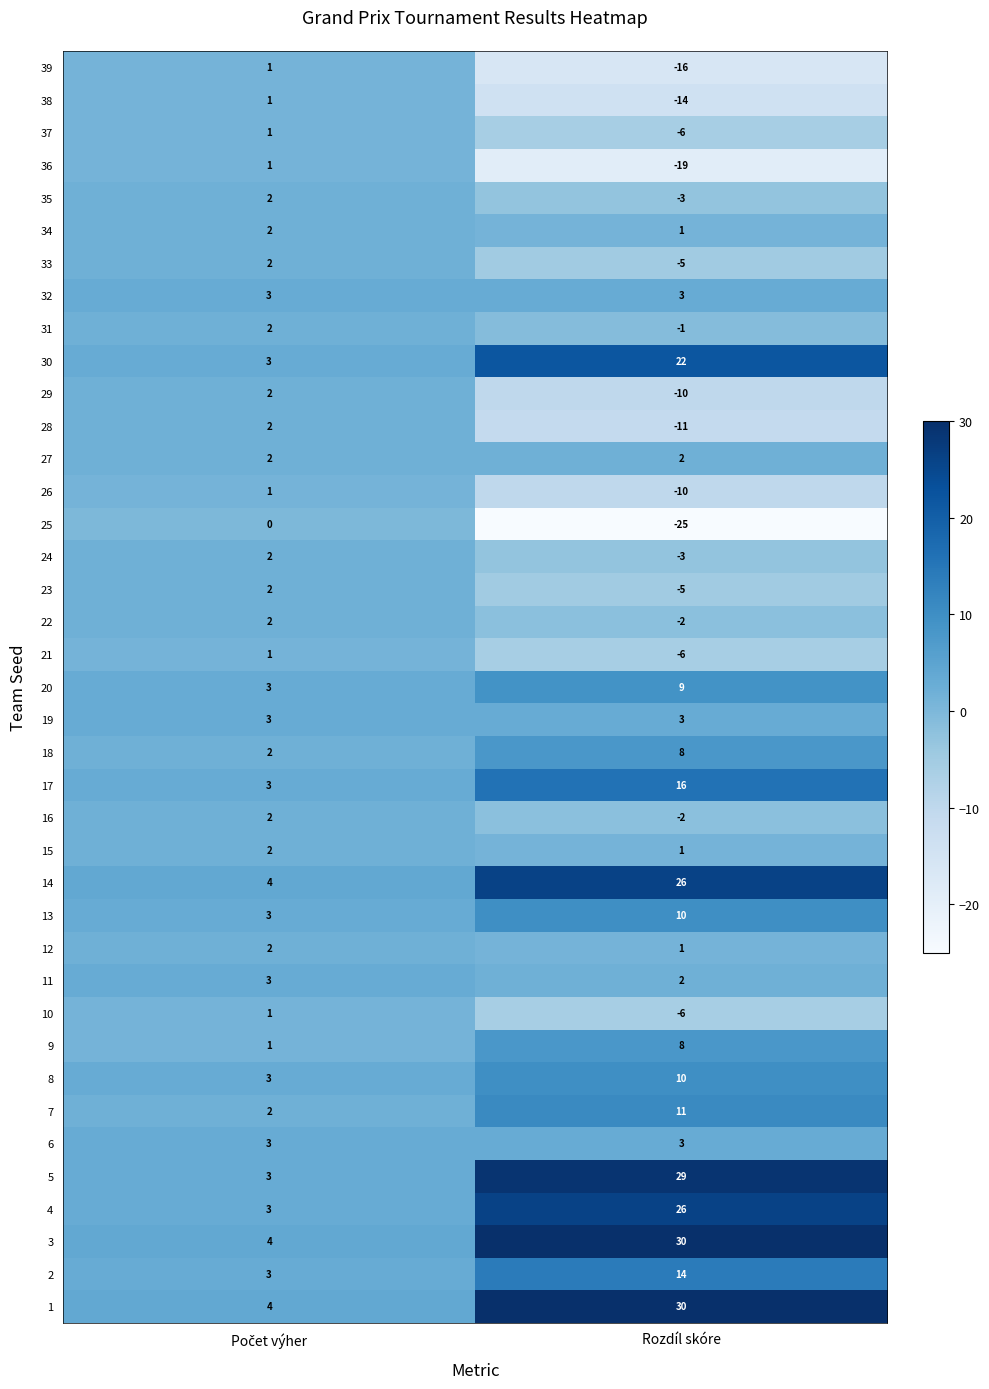

What is the total value across all series at Počet výher?

86